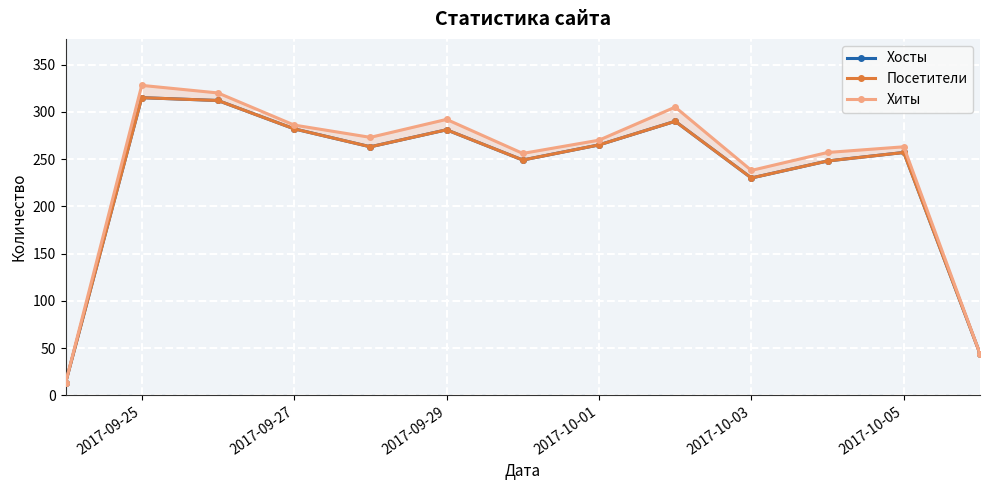

Which series changed the most between 2017-09-29 and 2017-10-01?

Хиты